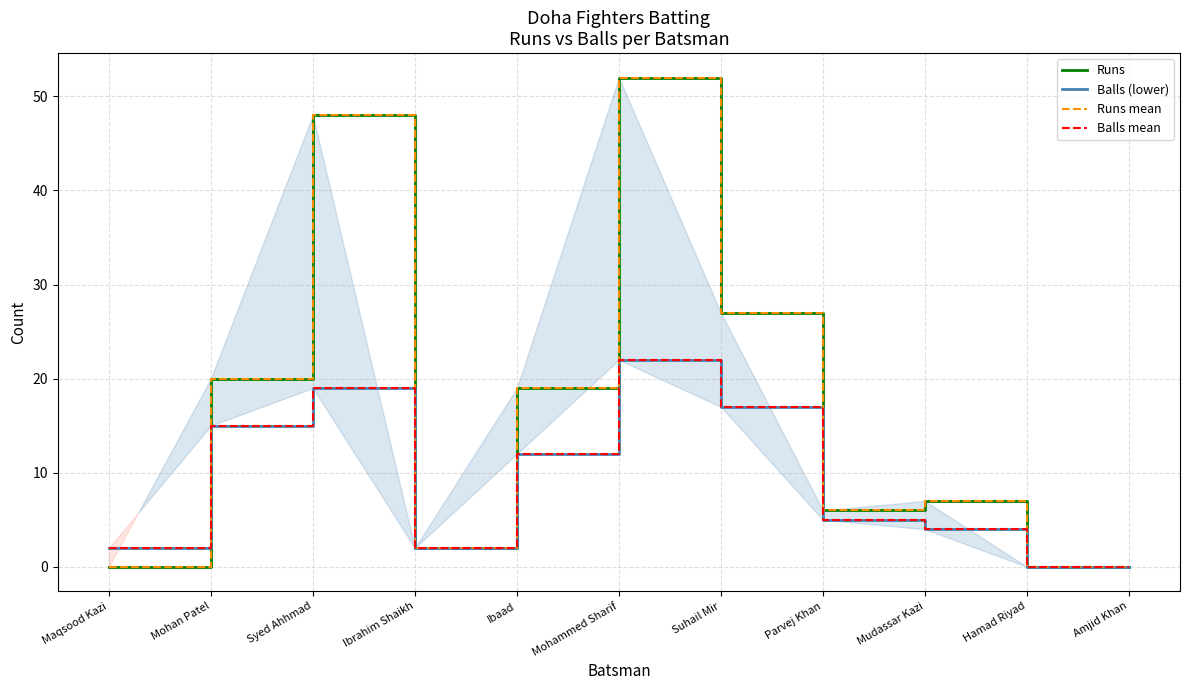

What is the highest value of the Balls mean series?

22